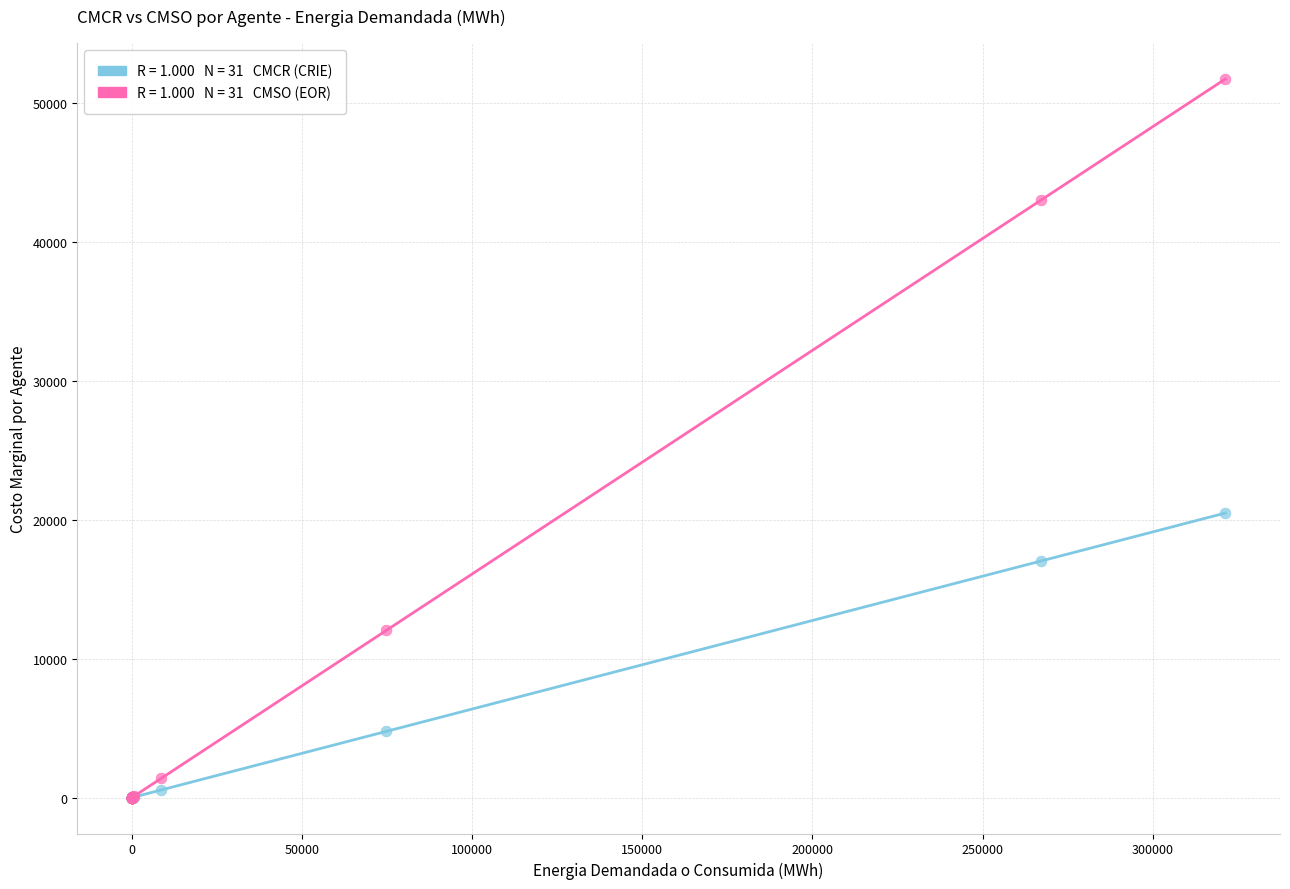

Across all series, what Y value is closest to 25853?

20473.8